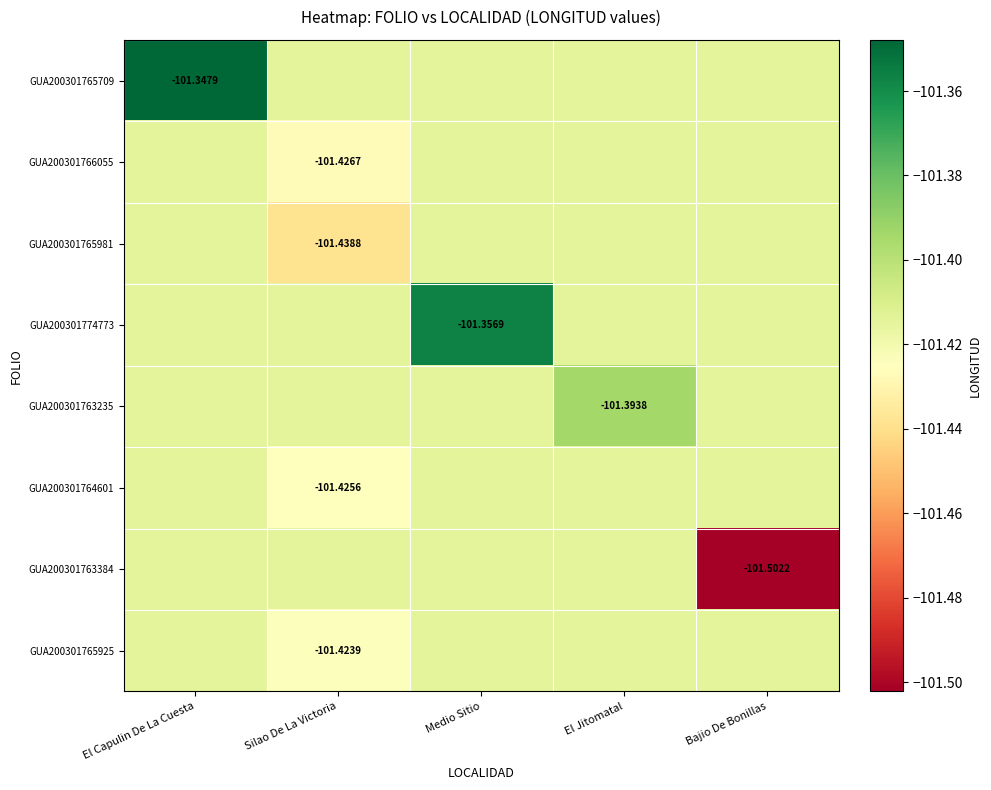

At which category does the chart reach its minimum across all series?

Bajio De Bonillas